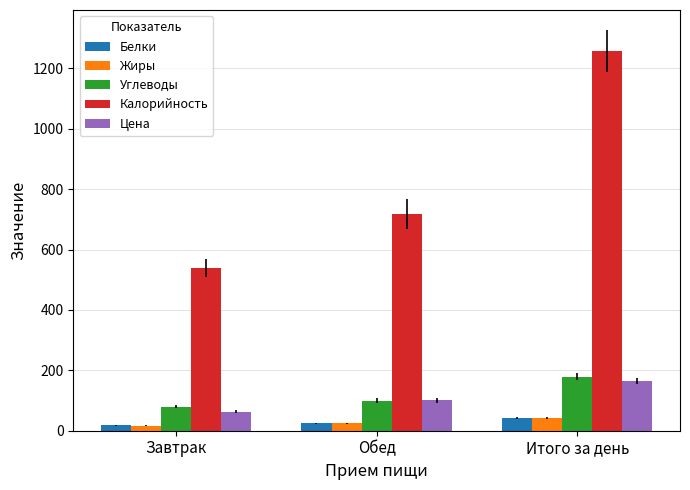

How many Калорийность values are between 540 and 1257?

3